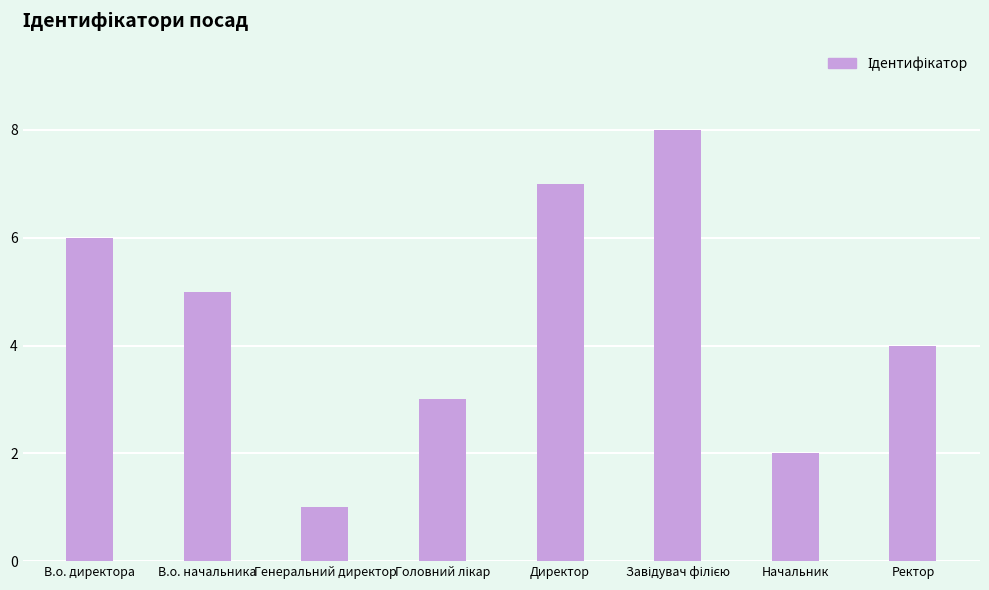

What is the difference between the maximum and second lowest values?

6